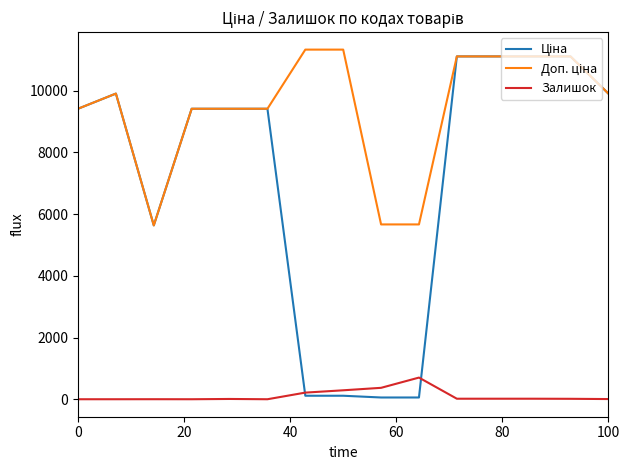

What is the maximum value for Залишок?

702.0